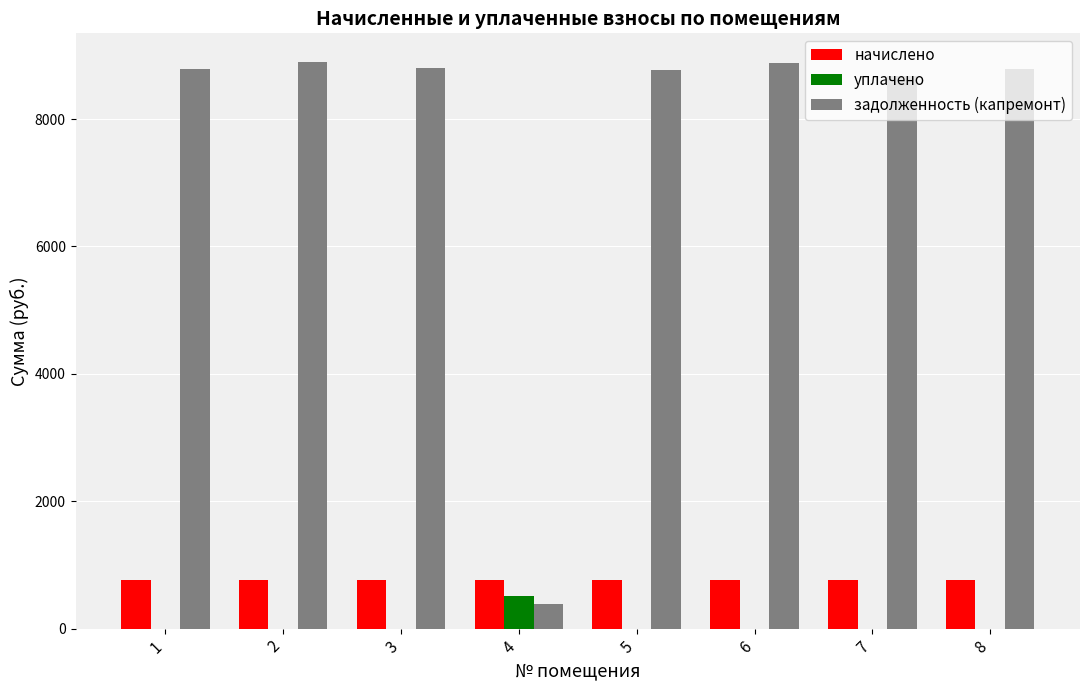

How many groups of bars are there?

8